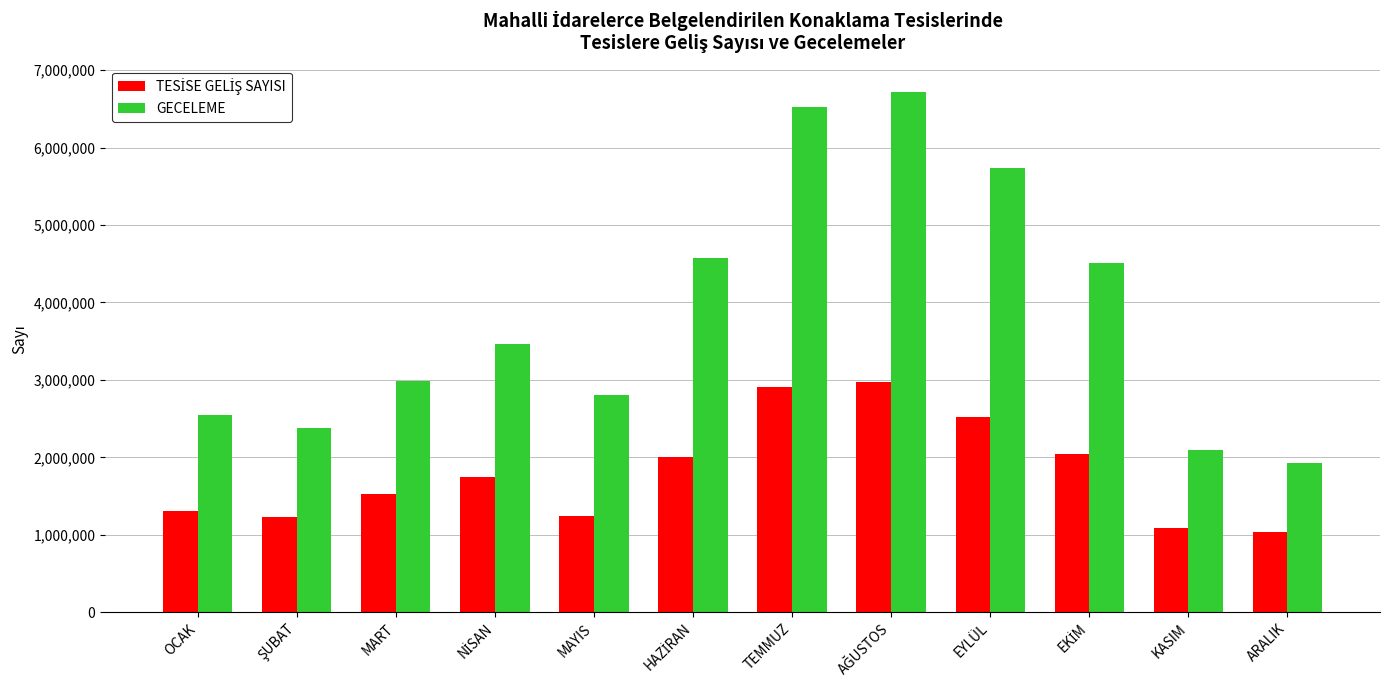

How many data points in GECELEME are less than 3463261?

6